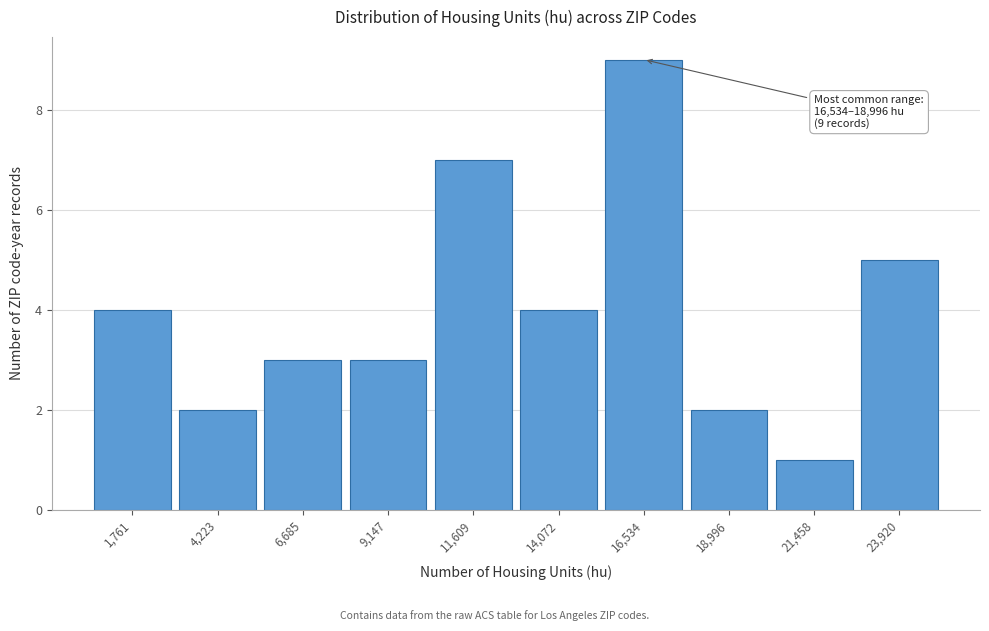

Reading left to right, what are all the values shown in this chart?

1,761=4	4,223=2	6,685=3	9,147=3	11,609=7	14,072=4	16,534=9	18,996=2	21,458=1	23,920=5